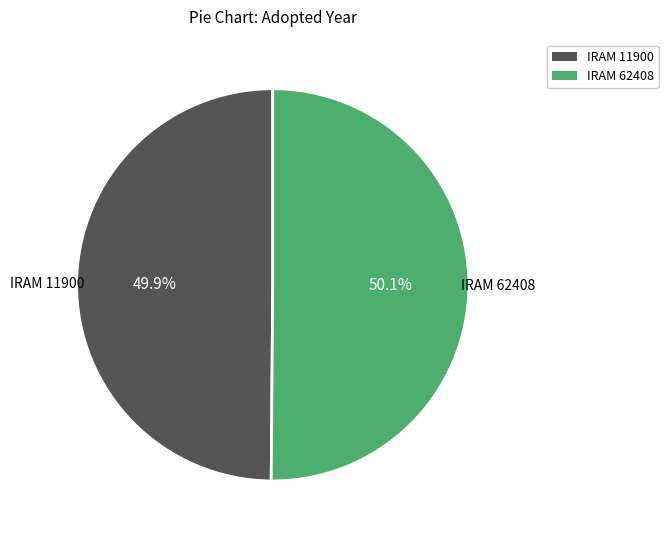

Does any single category account for the majority?

Yes